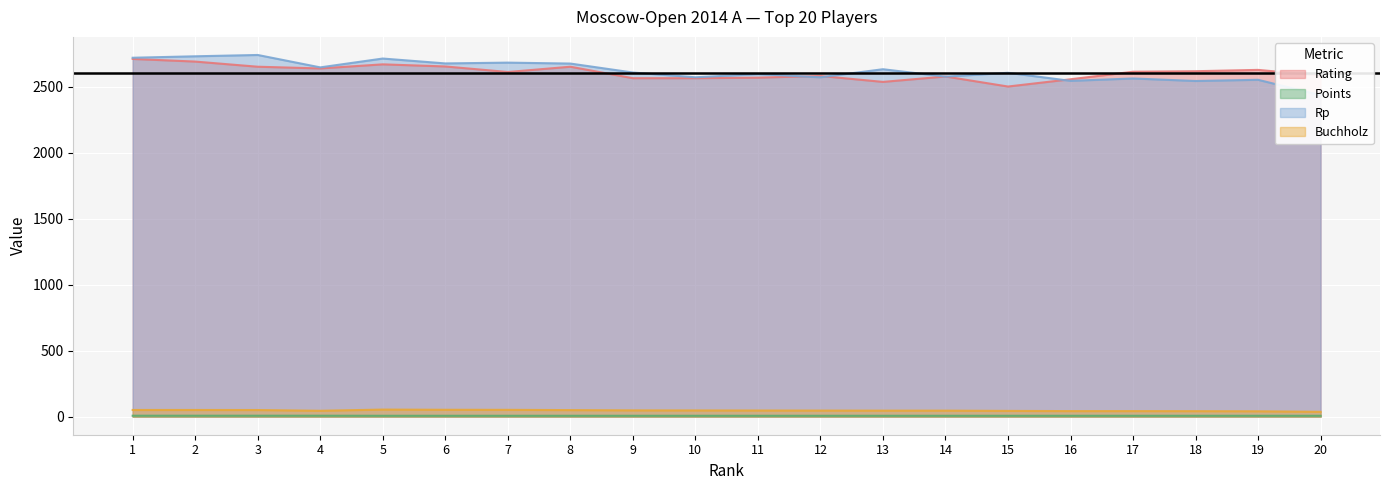

Is the value of Rp at 8 greater than the value of Rating at 6?

Yes